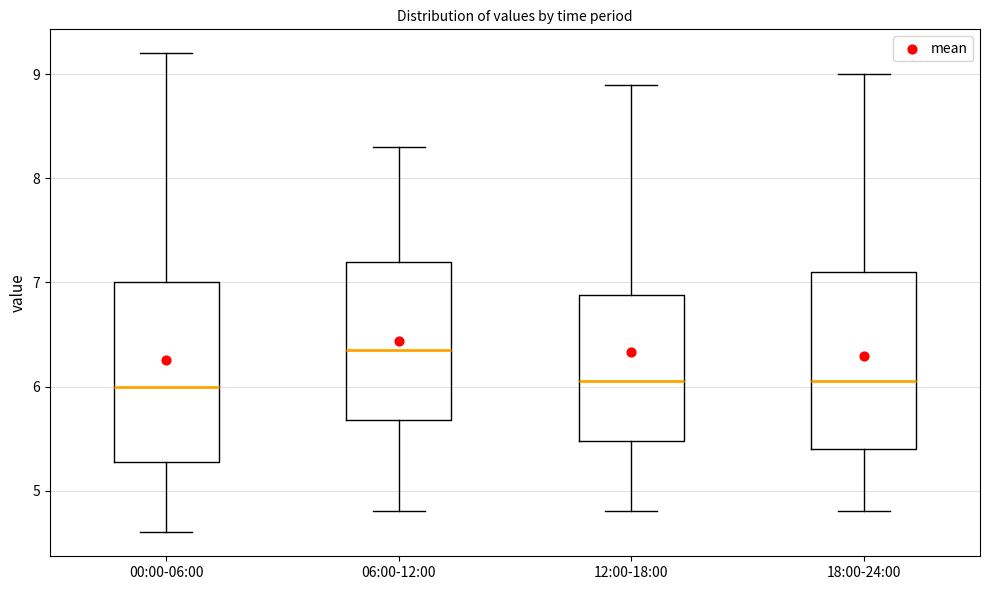

Where does the lower whisker of the box for 00:00-06:00 end on the y-axis? The values are not printed on the chart, so give them approximately, as read against the axis.

4.6